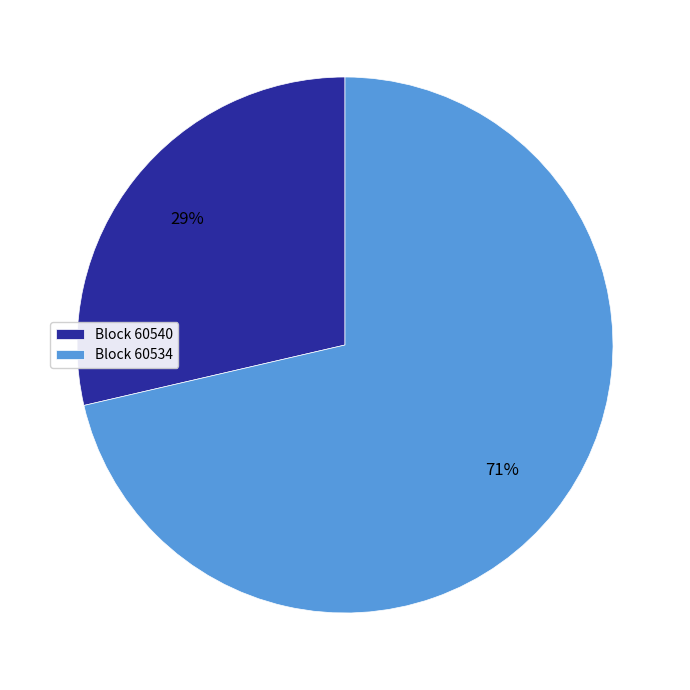

To the nearest percent, what is the combined percentage of Block 60534 and Block 60540?

100%